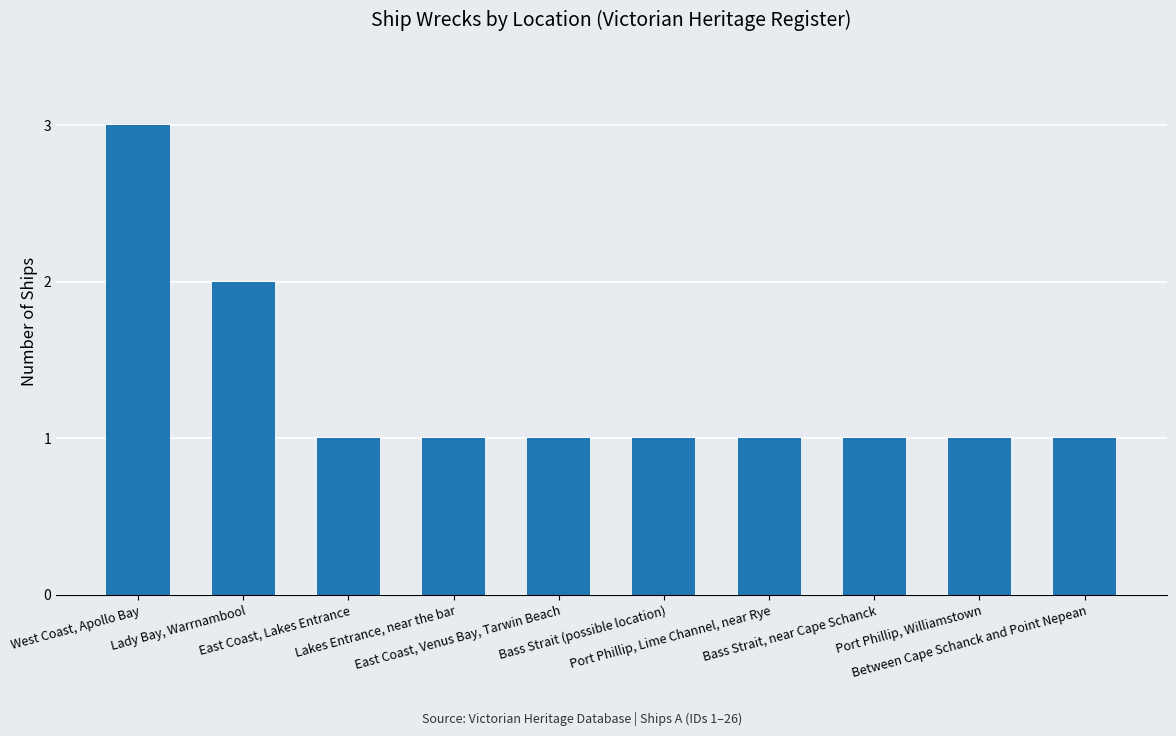

What value does the data have at Port Phillip, Williamstown?

1